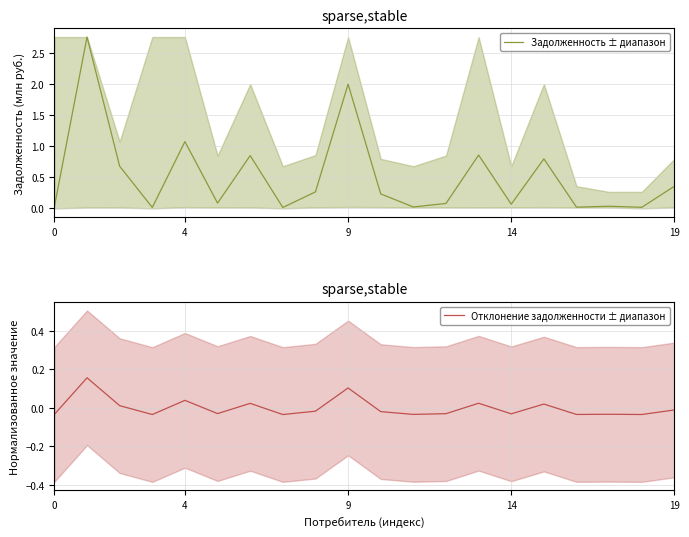

Between 14 and 6, which series saw the biggest shift?

Задолженность ± диапазон